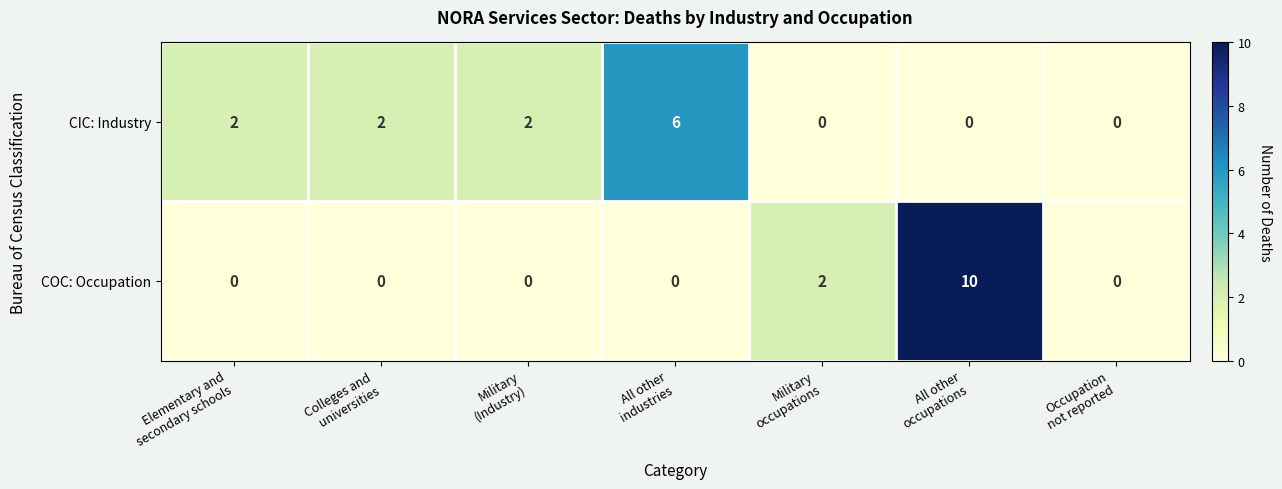

What is the maximum value for COC: Occupation?

10